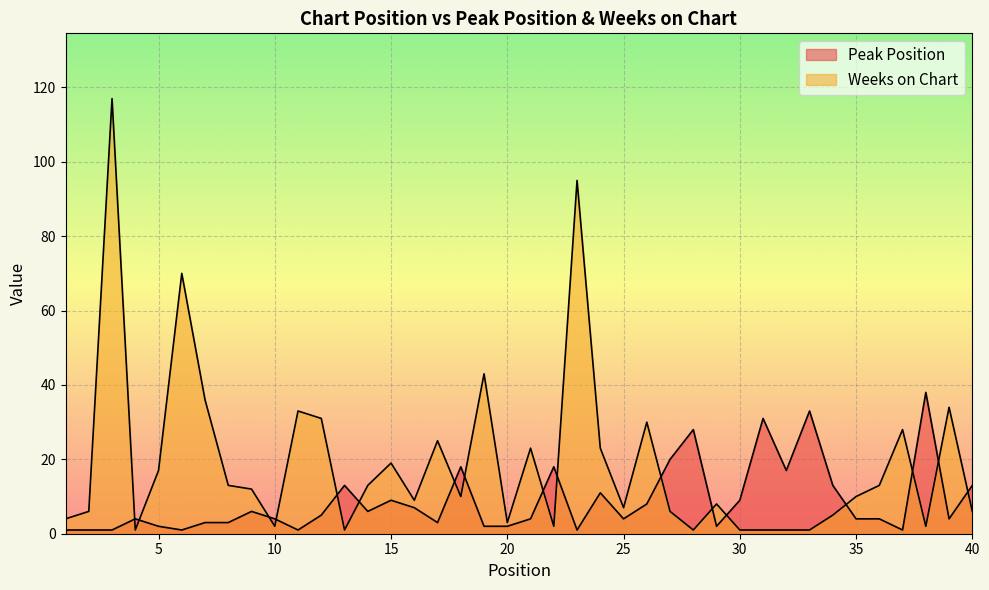

What is the value of the Peak Position point at the 15th from the left?

9